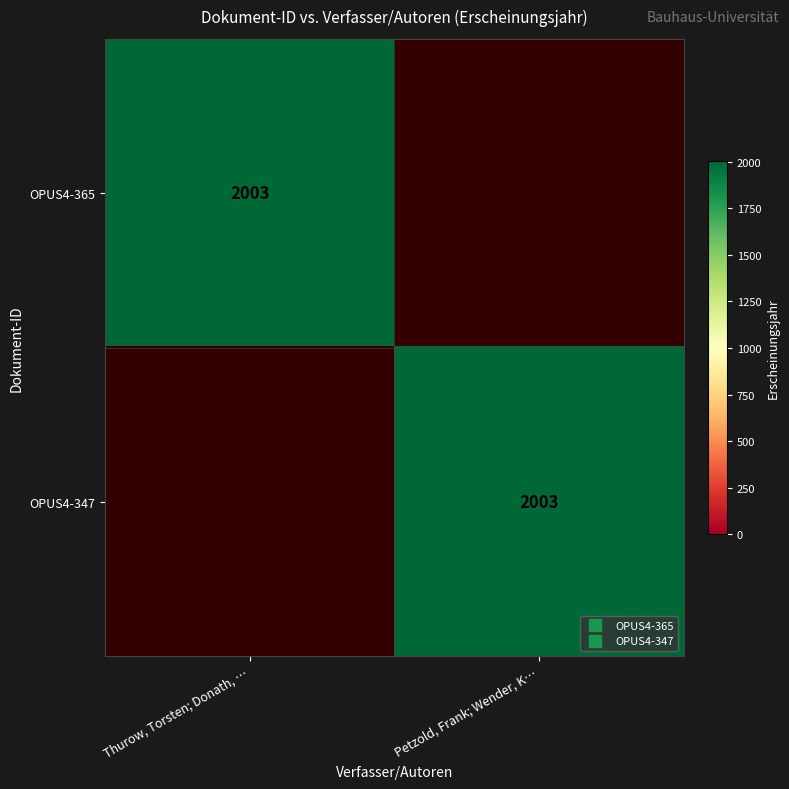

True or false: OPUS4-347 has a value of 3338 at Petzold, Frank; Wender, K….

False